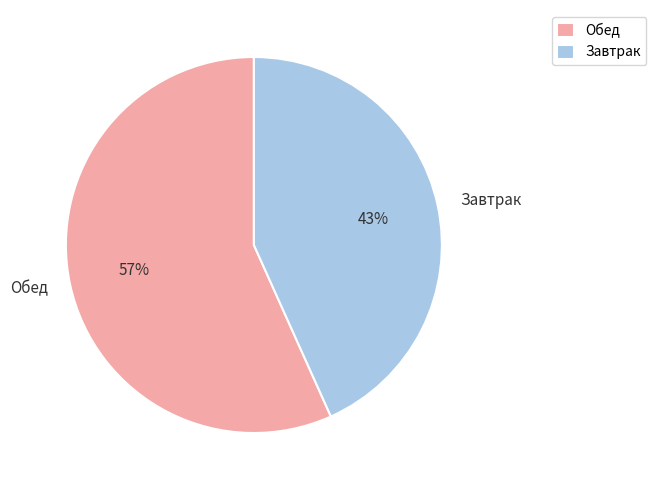

Is there any slice that represents more than half of the pie?

Yes